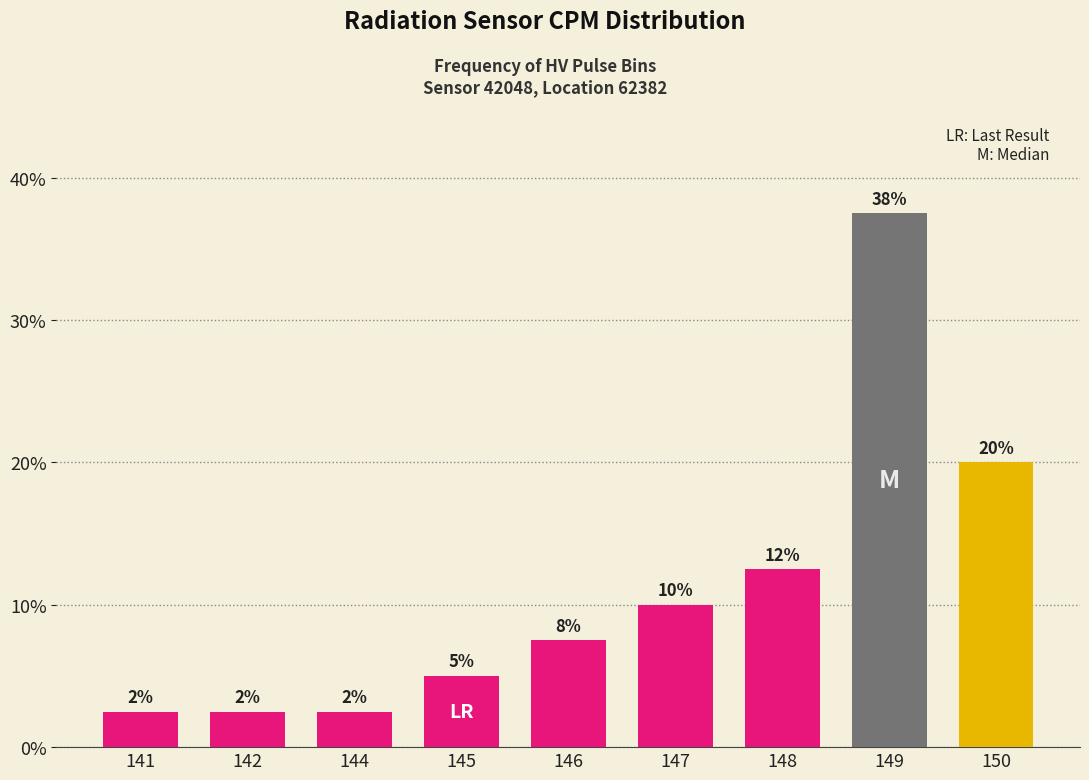

Does the chart contain any negative values?

No